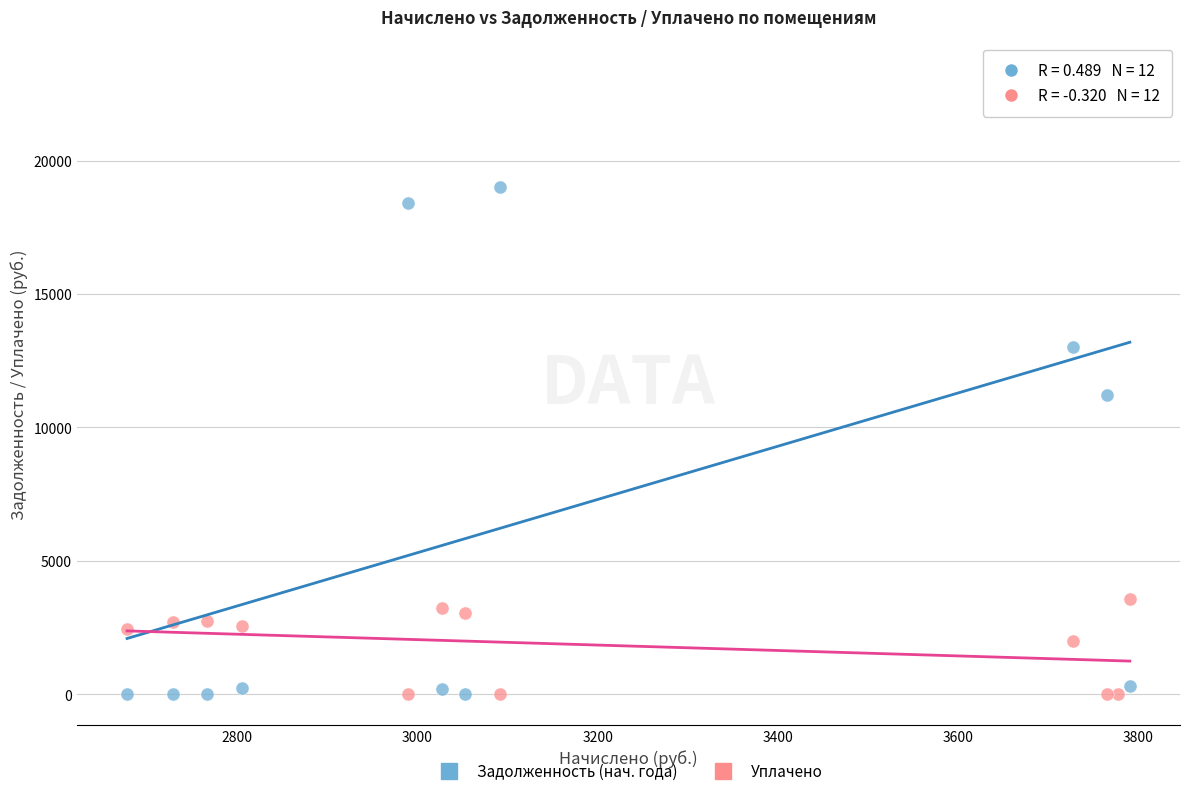

What is the X range (max minus min) for the scatter plot?

1113.0